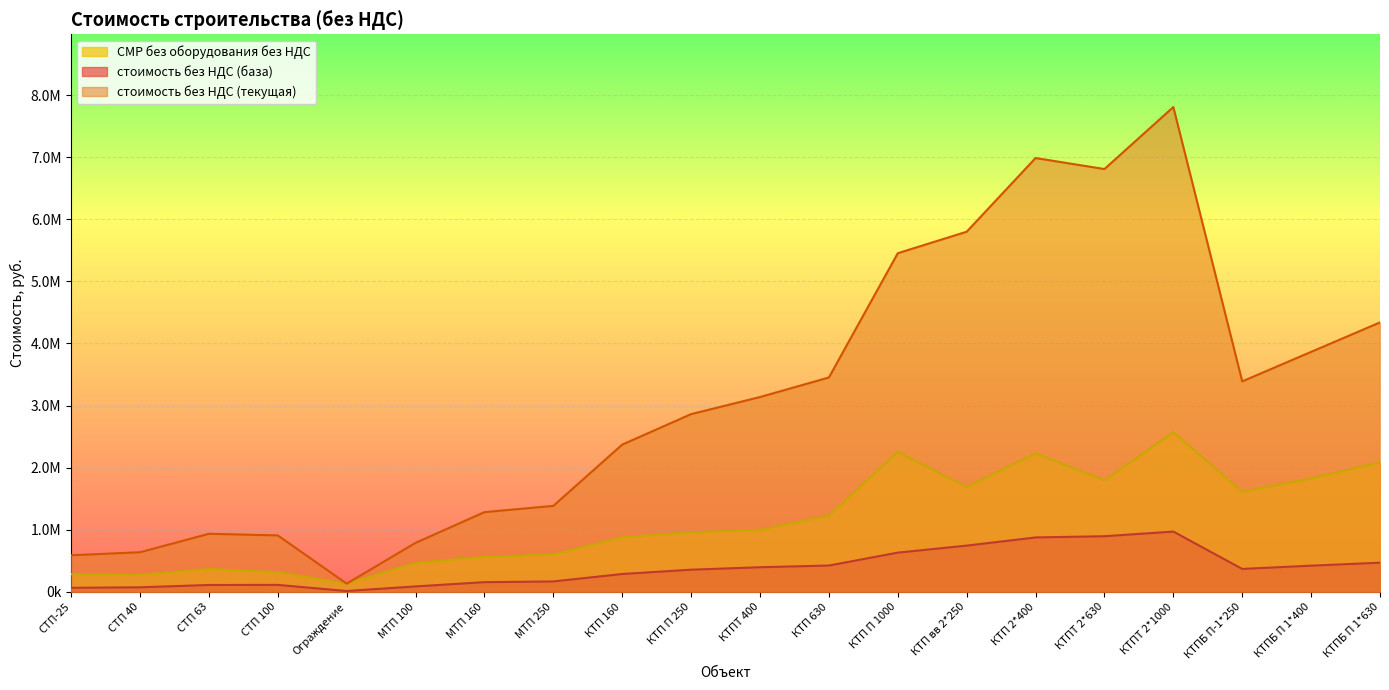

In стоимость без НДС (текущая), how many points are lower than both neighbors (excluding endpoints)?

3